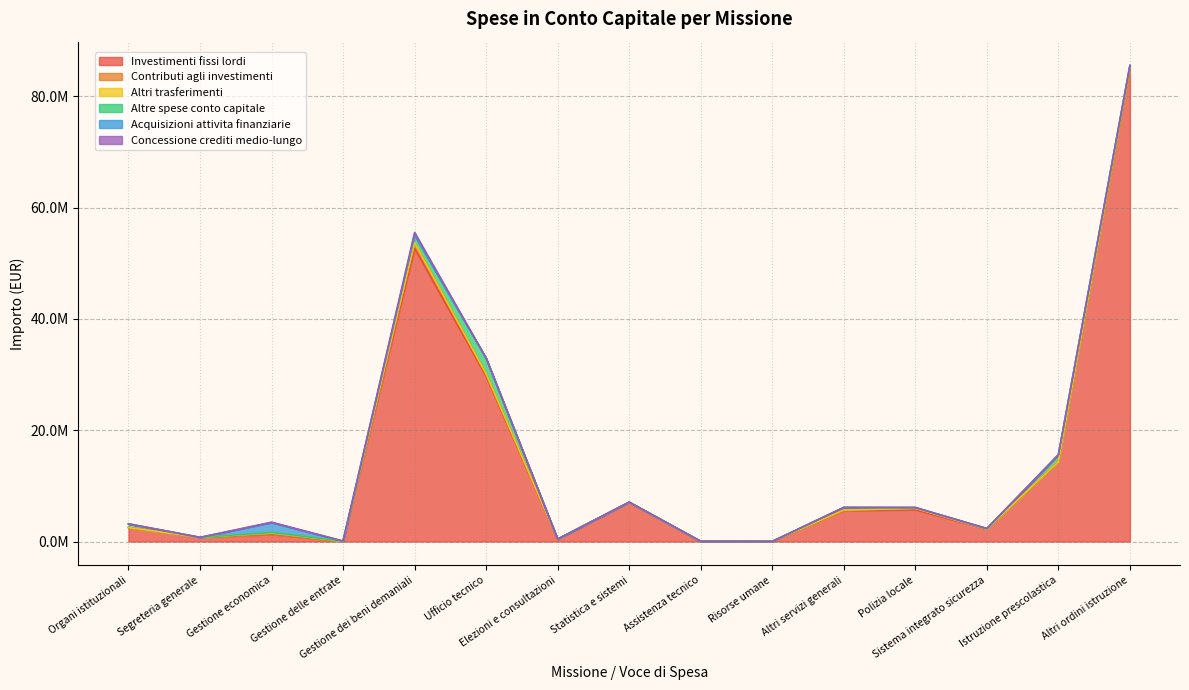

What is the total value across all series at Elezioni e consultazioni?

428743.8